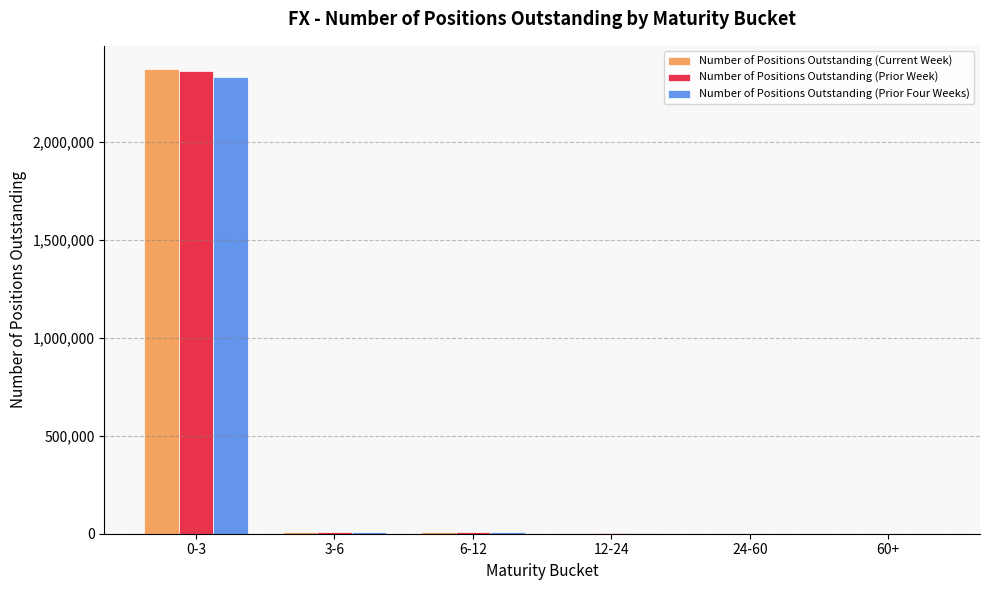

How many groups of bars are there?

6